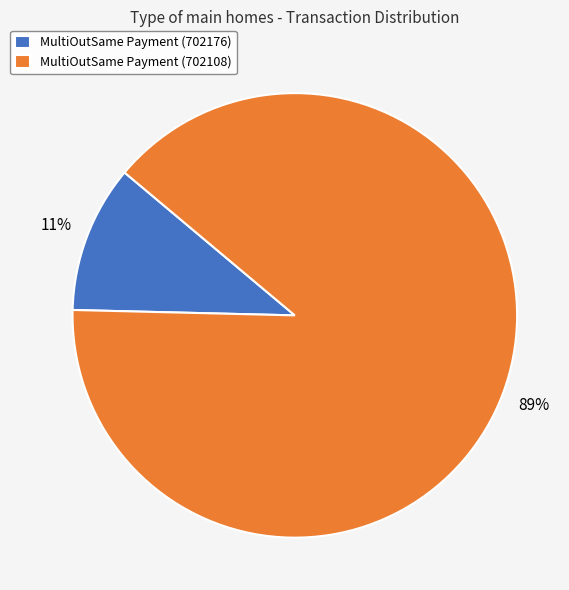

To the nearest percent, what is the combined percentage of MultiOutSame Payment (702176) and MultiOutSame Payment (702108)?

100%